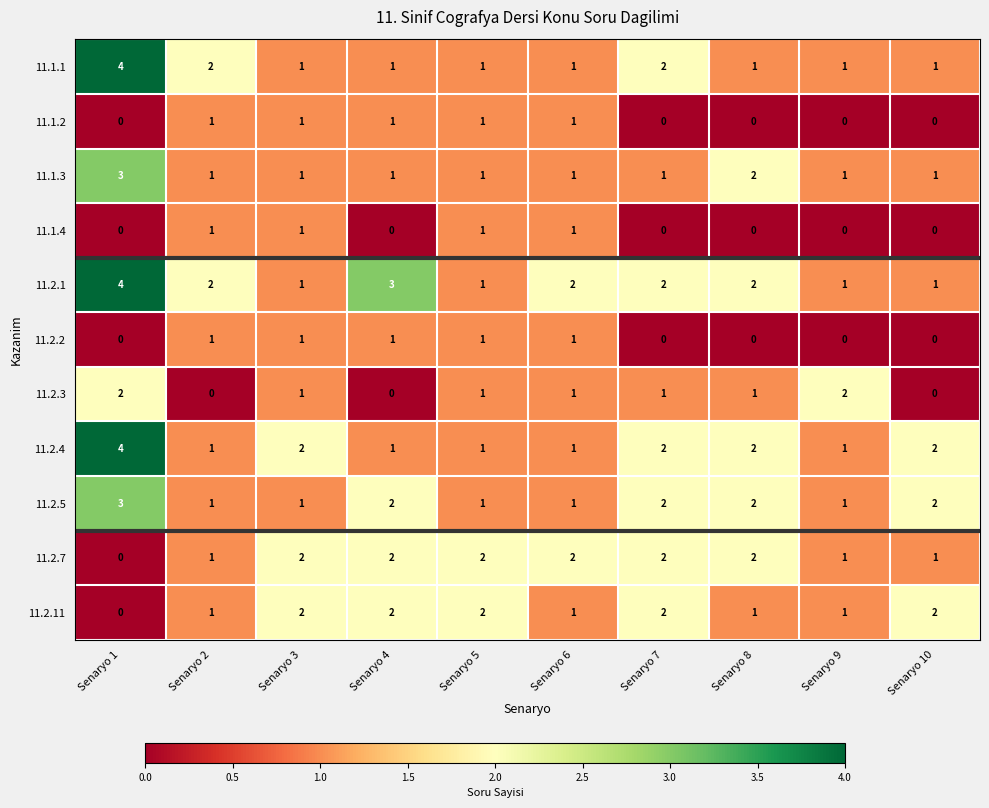

What is the total value across all series at Senaryo 5?

13